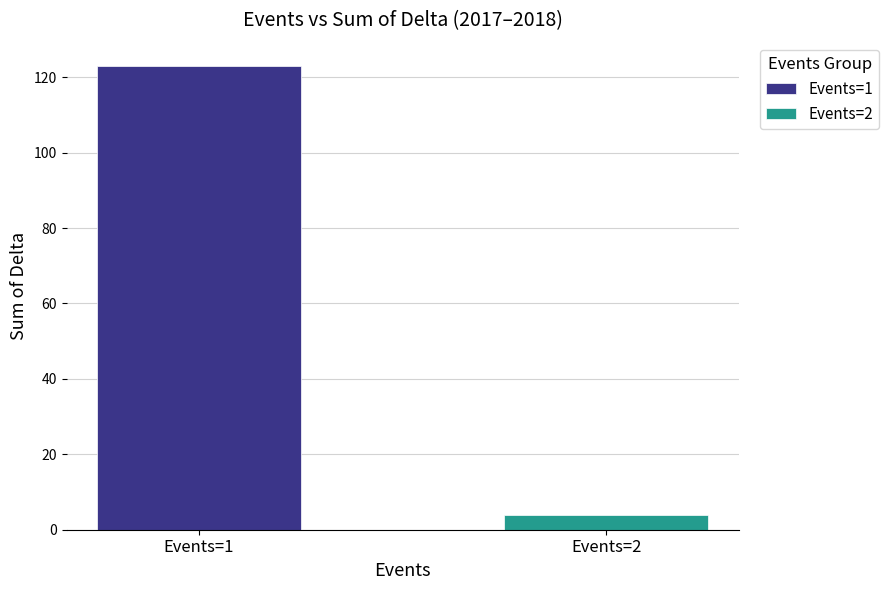

What is the minimum value shown in the chart?

4